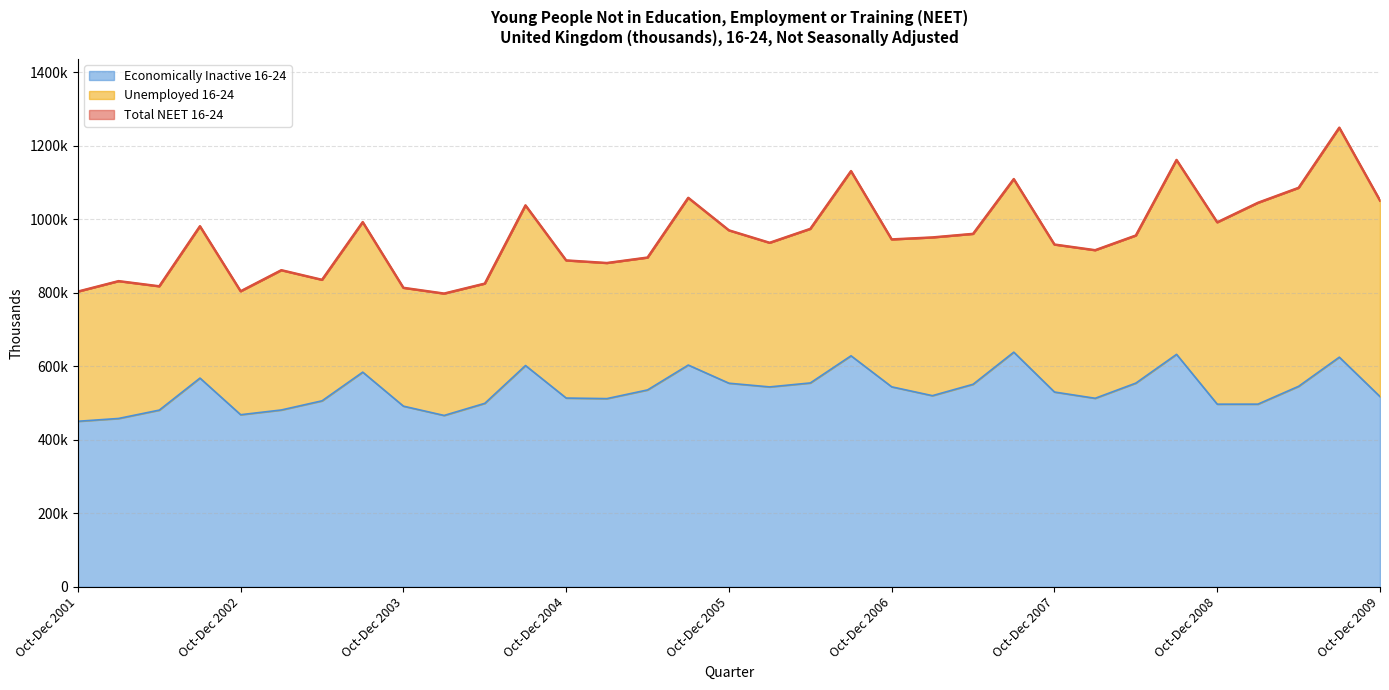

Which has a higher value, Jan-Mar 2006 or Jul-Sep 2005?

Jul-Sep 2005